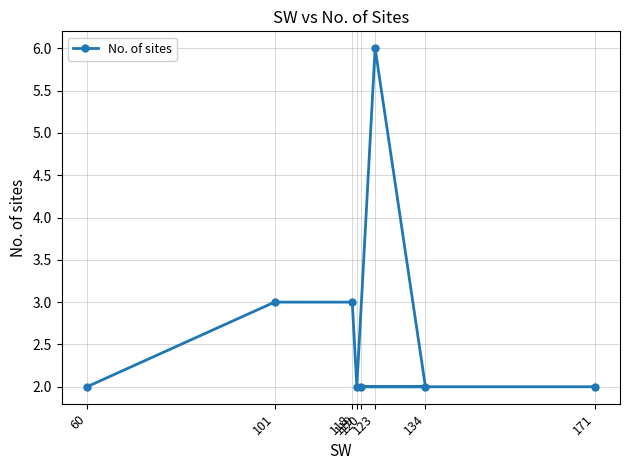

Reading right to left, list all the values displayed in this chart.

171=2	134=2	123=6	120=2	119=2	118=3	101=3	60=2